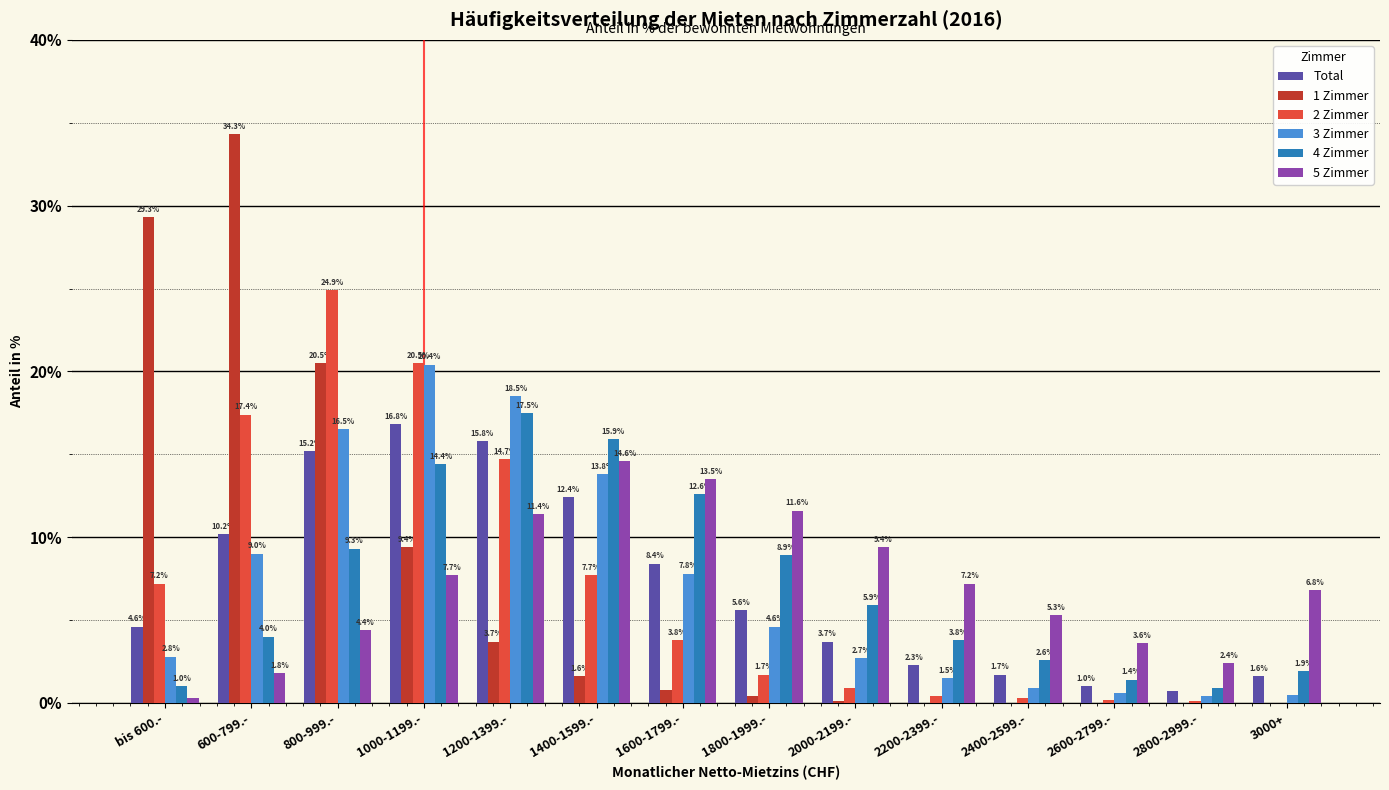

Reading left to right, what are all the values shown in this chart?

Total: bis 600.-=4.6	600-799.-=10.2	800-999.-=15.2	1000-1199.-=16.8	1200-1399.-=15.8	1400-1599.-=12.4	1600-1799.-=8.4	1800-1999.-=5.6	2000-2199.-=3.7	2200-2399.-=2.3	2400-2599.-=1.7	2600-2799.-=1.0	2800-2999.-=0.7	3000+=1.6
1 Zimmer: bis 600.-=29.3	600-799.-=34.3	800-999.-=20.5	1000-1199.-=9.4	1200-1399.-=3.7	1400-1599.-=1.6	1600-1799.-=0.8	1800-1999.-=0.4	2000-2199.-=0.1	2200-2399.-=0.0	2400-2599.-=0.0	2600-2799.-=0.0	2800-2999.-=0.0	3000+=0.0
2 Zimmer: bis 600.-=7.2	600-799.-=17.4	800-999.-=24.9	1000-1199.-=20.5	1200-1399.-=14.7	1400-1599.-=7.7	1600-1799.-=3.8	1800-1999.-=1.7	2000-2199.-=0.9	2200-2399.-=0.4	2400-2599.-=0.3	2600-2799.-=0.2	2800-2999.-=0.1	3000+=0.0
3 Zimmer: bis 600.-=2.8	600-799.-=9.0	800-999.-=16.5	1000-1199.-=20.4	1200-1399.-=18.5	1400-1599.-=13.8	1600-1799.-=7.8	1800-1999.-=4.6	2000-2199.-=2.7	2200-2399.-=1.5	2400-2599.-=0.9	2600-2799.-=0.6	2800-2999.-=0.4	3000+=0.5
4 Zimmer: bis 600.-=1.0	600-799.-=4.0	800-999.-=9.3	1000-1199.-=14.4	1200-1399.-=17.5	1400-1599.-=15.9	1600-1799.-=12.6	1800-1999.-=8.9	2000-2199.-=5.9	2200-2399.-=3.8	2400-2599.-=2.6	2600-2799.-=1.4	2800-2999.-=0.9	3000+=1.9
5 Zimmer: bis 600.-=0.3	600-799.-=1.8	800-999.-=4.4	1000-1199.-=7.7	1200-1399.-=11.4	1400-1599.-=14.6	1600-1799.-=13.5	1800-1999.-=11.6	2000-2199.-=9.4	2200-2399.-=7.2	2400-2599.-=5.3	2600-2799.-=3.6	2800-2999.-=2.4	3000+=6.8